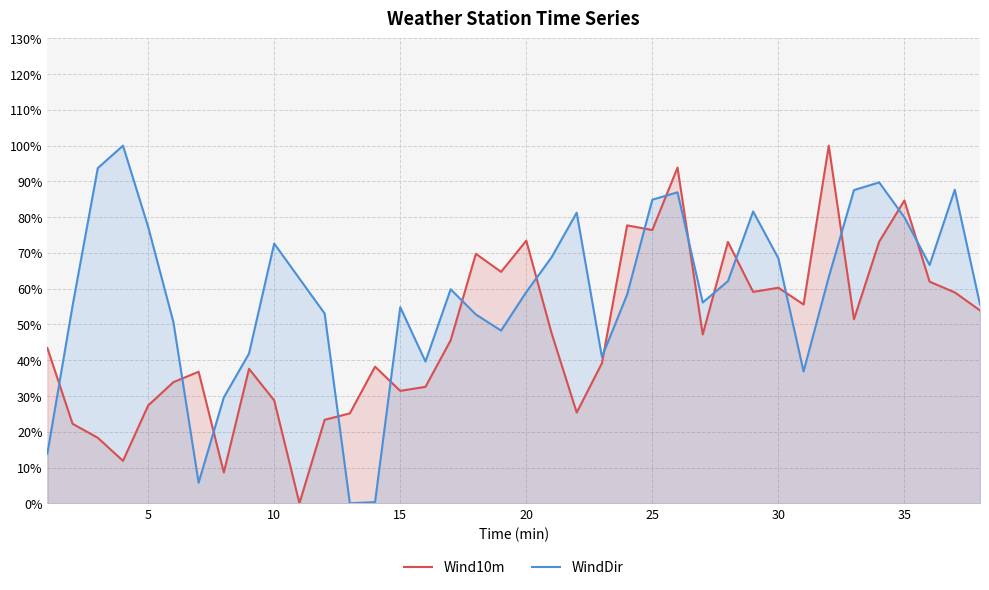

True or false: WindDir has a value of 0.2 at 28.

False